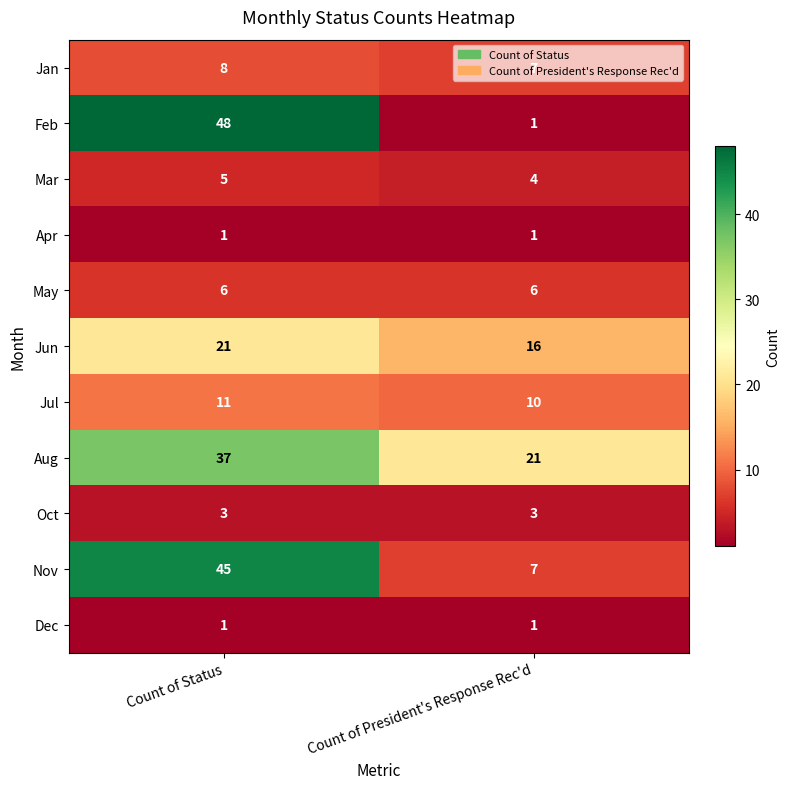

Is the value of Dec at Count of President's Response Rec'd greater than the value of May at Count of Status?

No